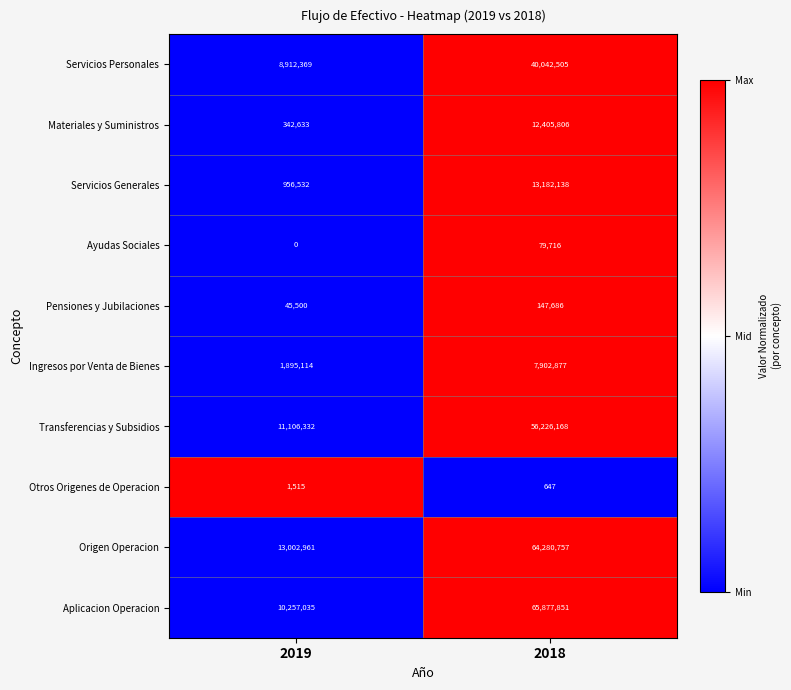

How many categories are shown in the chart?

2